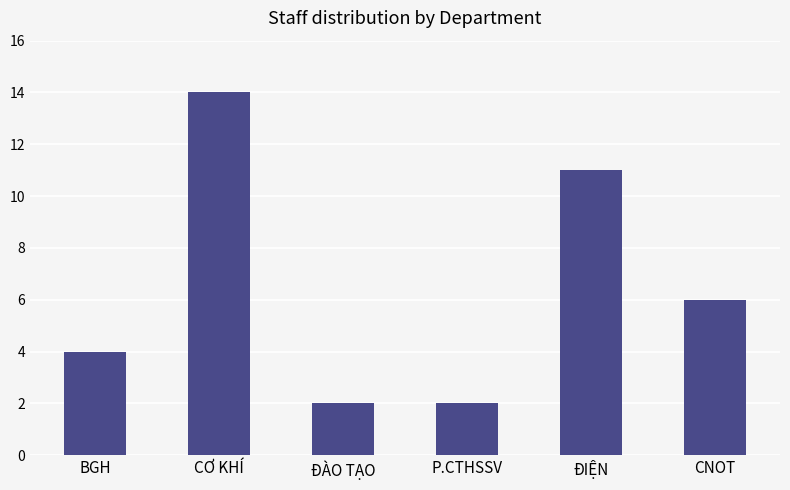

Approximately how many times larger is the value at ĐÀO TẠO compared to ĐIỆN?

0.2